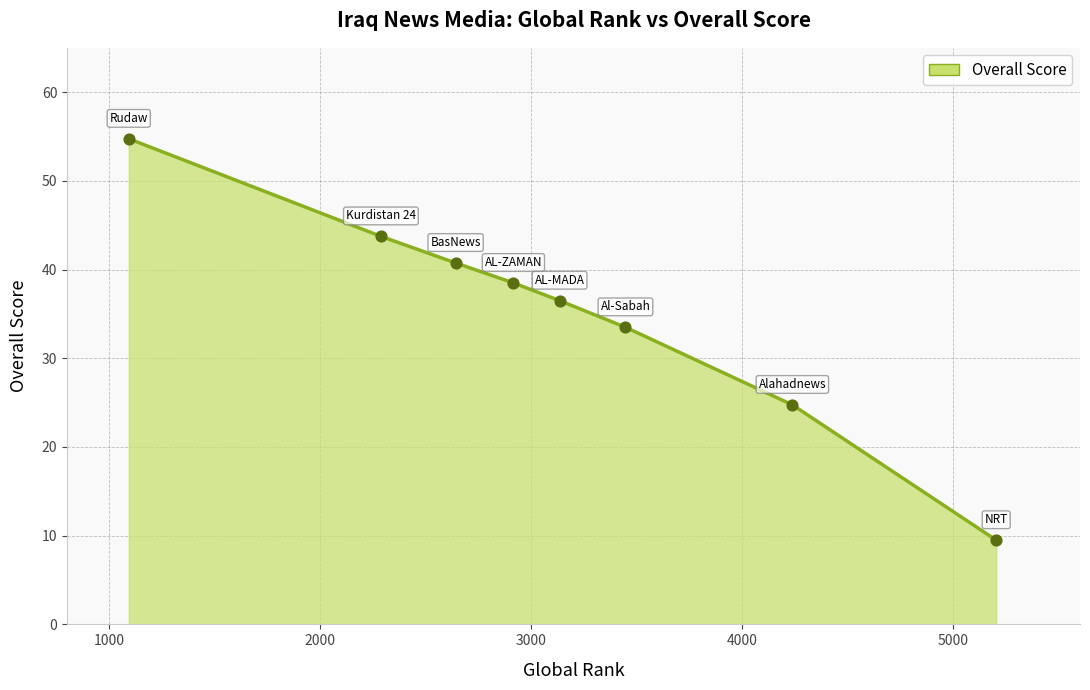

What is the minimum value shown in the chart?

9.5